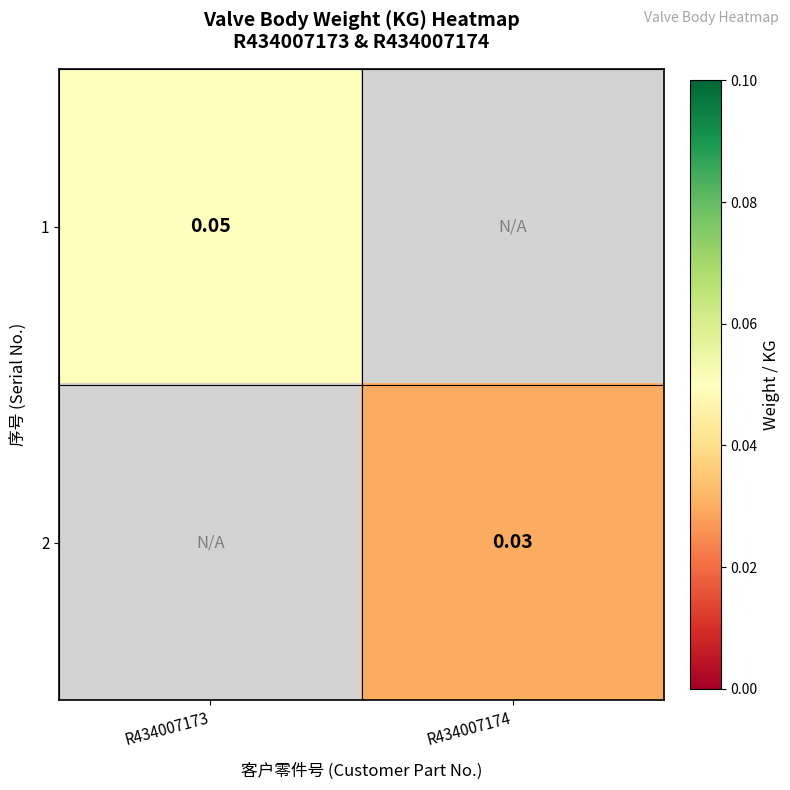

Where is 1 nearest to the value 0?

R434007173